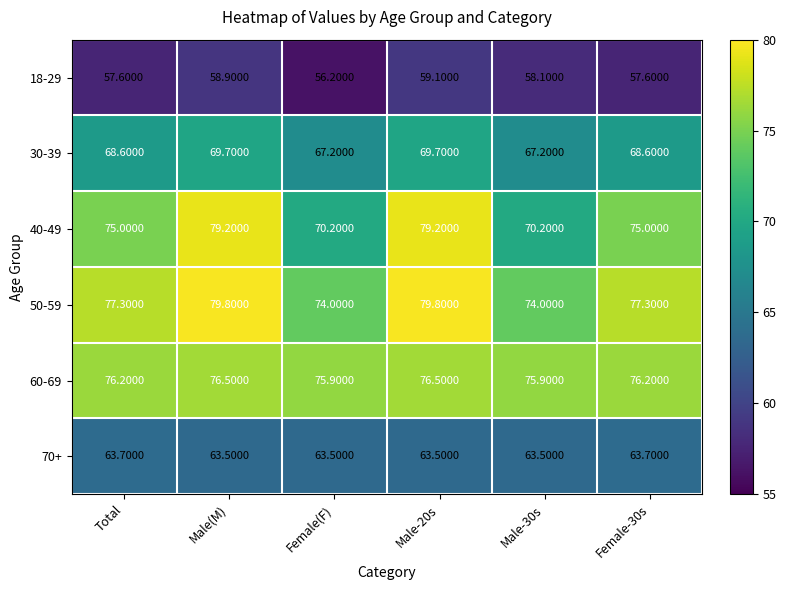

Rank the series by their maximum value, from highest to lowest.

50-59, 40-49, 60-69, 30-39, 70+, 18-29